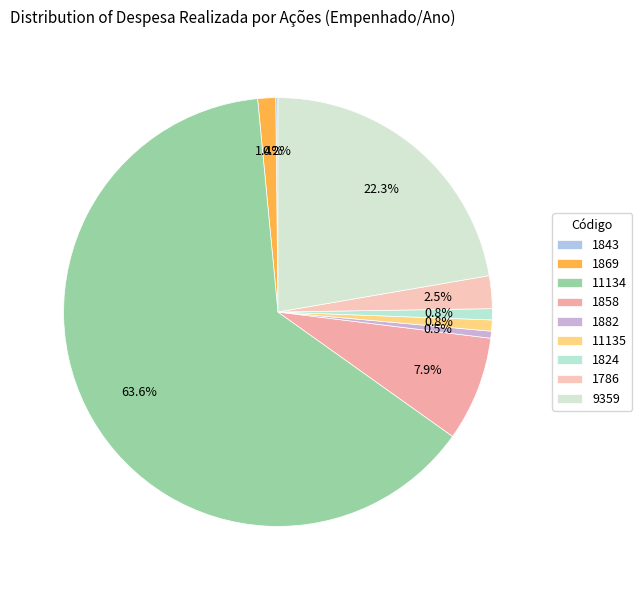

To the nearest percent, what is the difference between the largest and smallest slice percentages?

63%